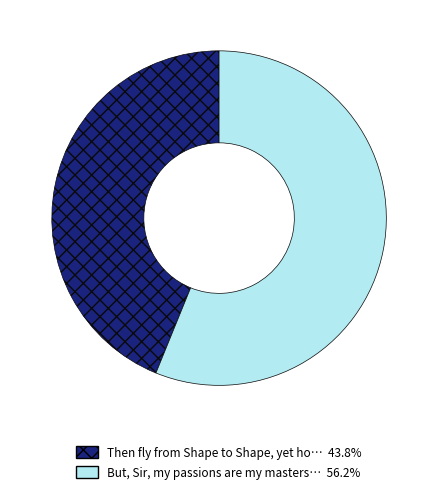

Is there any slice that represents more than half of the pie?

Yes